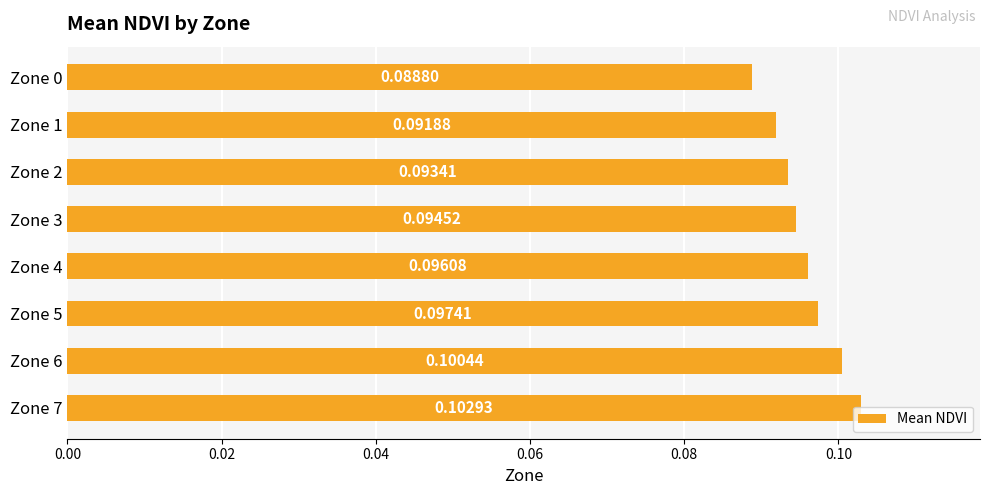

Rank the categories by value from highest to lowest.

Zone 7, Zone 6, Zone 5, Zone 4, Zone 3, Zone 2, Zone 1, Zone 0